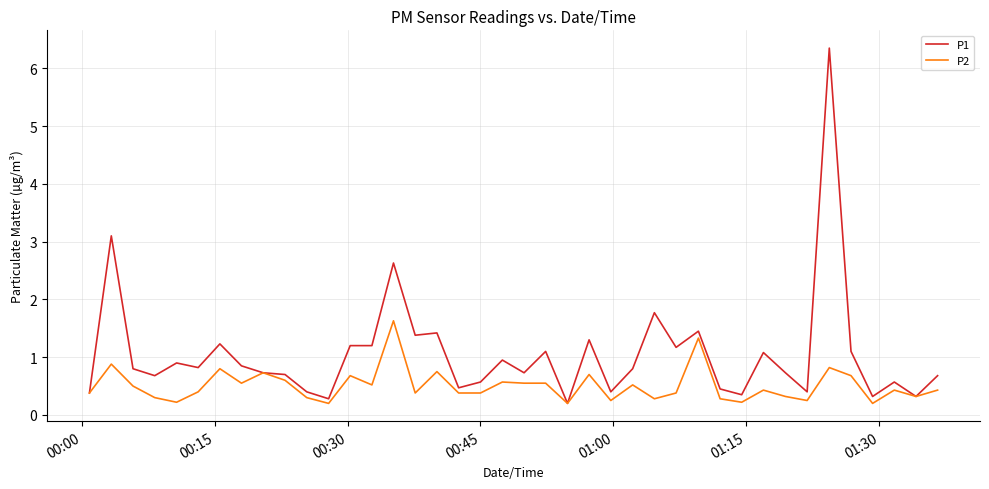

Which series has the largest range (max minus min)?

P1